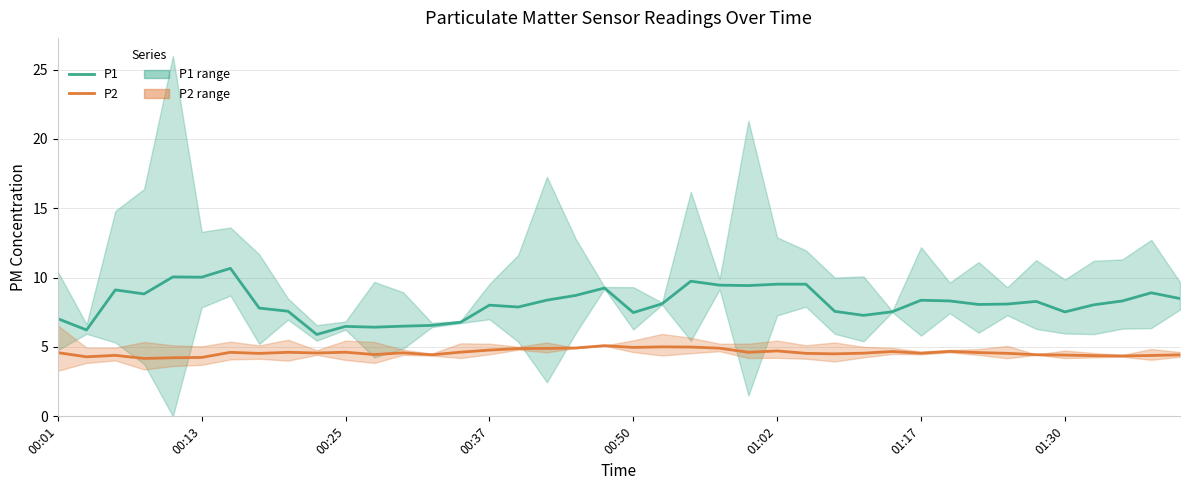

Is this an area chart (filled region under the line)?

No